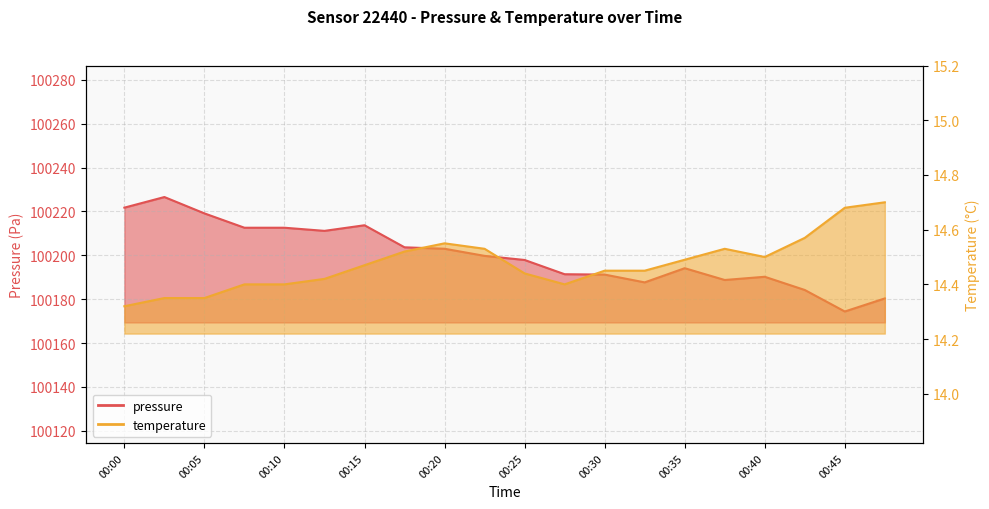

True or false: temperature and pressure cross at least once.

False